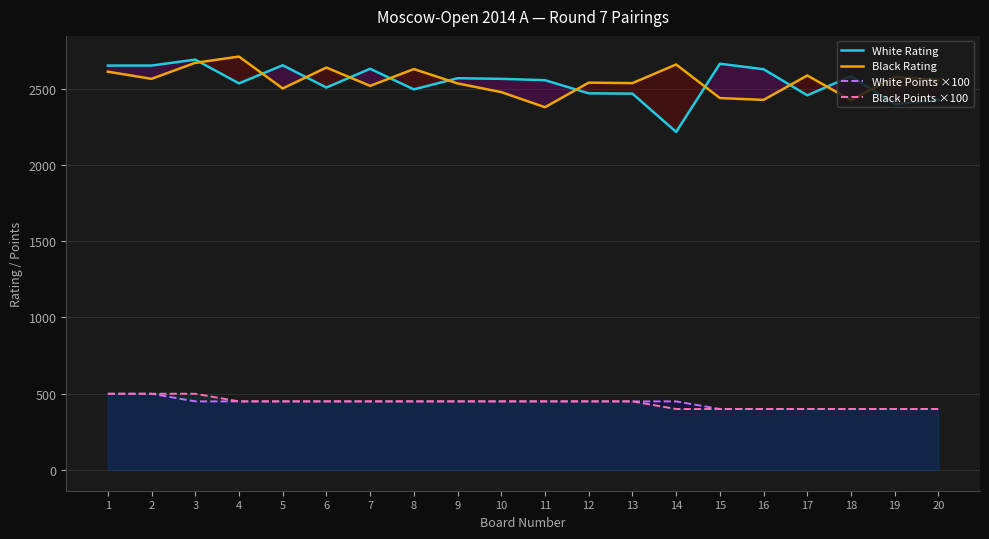

How many categories are shown in the chart?

20